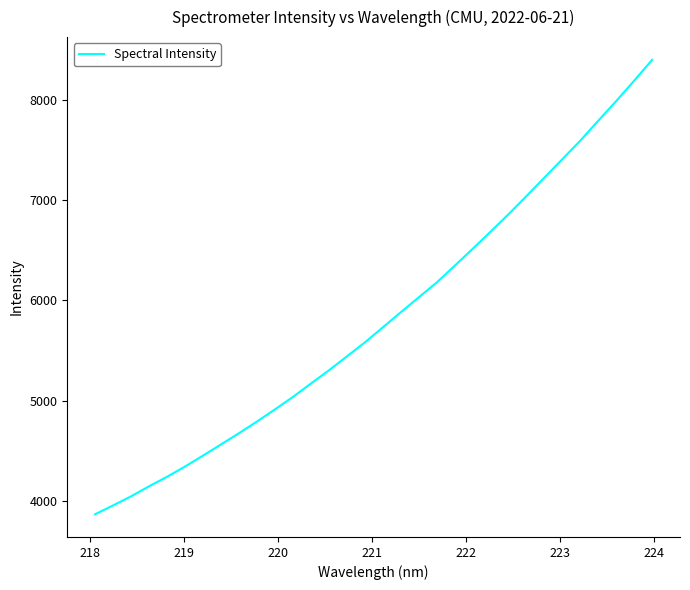

What is the maximum value shown in the chart?

8401.8